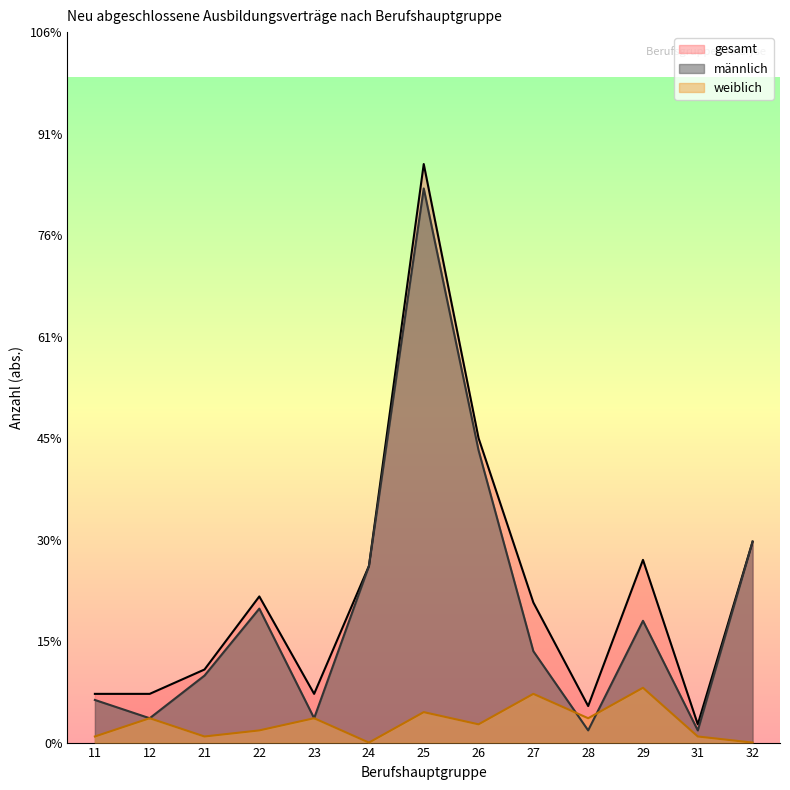

Reading left to right, what are all the values shown in this chart?

männlich: 21	12	33	66	12	87	273	144	45	6	60	6	99
weiblich: 3	12	3	6	12	0	15	9	24	12	27	3	0
gesamt: 24	24	36	72	24	87	285	150	69	18	90	9	99